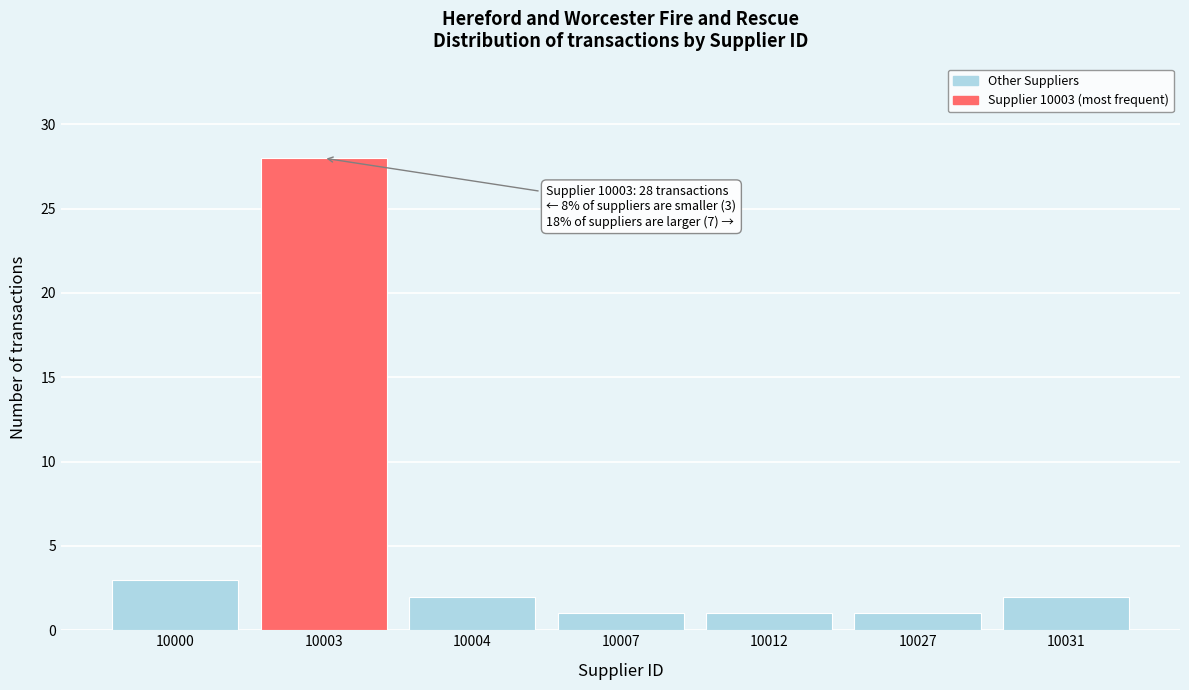

Reading left to right, list all the values displayed in this chart.

3	28	2	1	1	1	2